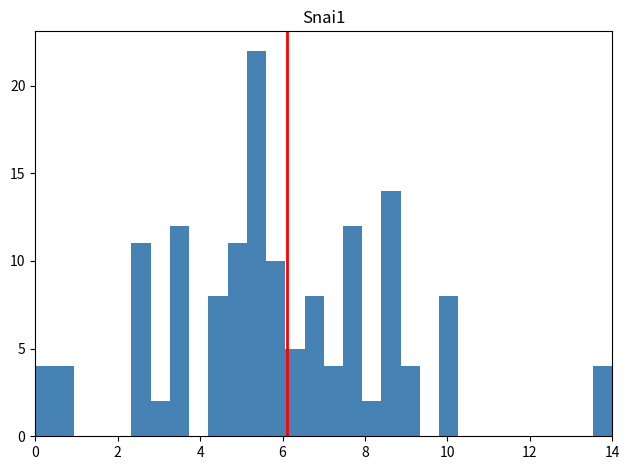

Around what value on the x-axis is the tallest bar? Give the approximate position of its centre, as read against the axis.

5.4